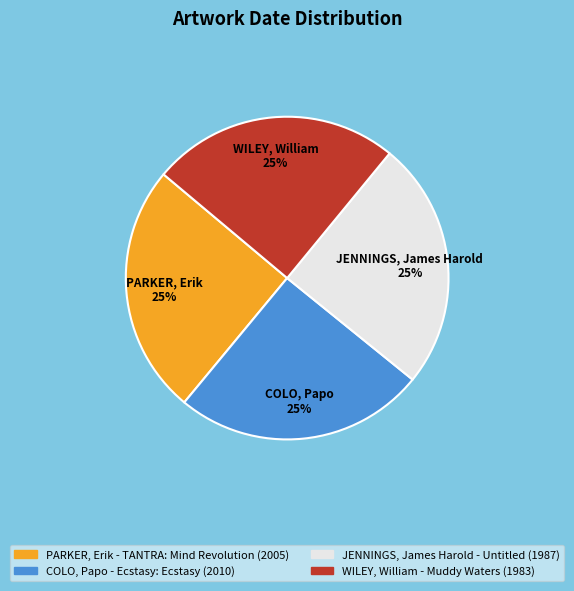

Is there any slice that represents more than half of the pie?

No